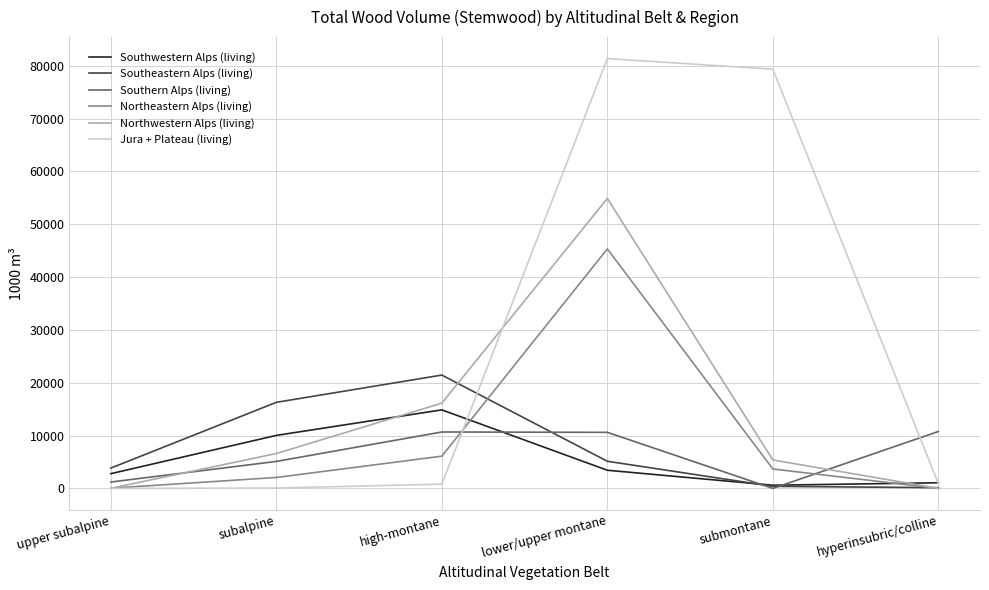

True or false: Northwestern Alps (living) has more than 2 points higher than both neighbors.

False